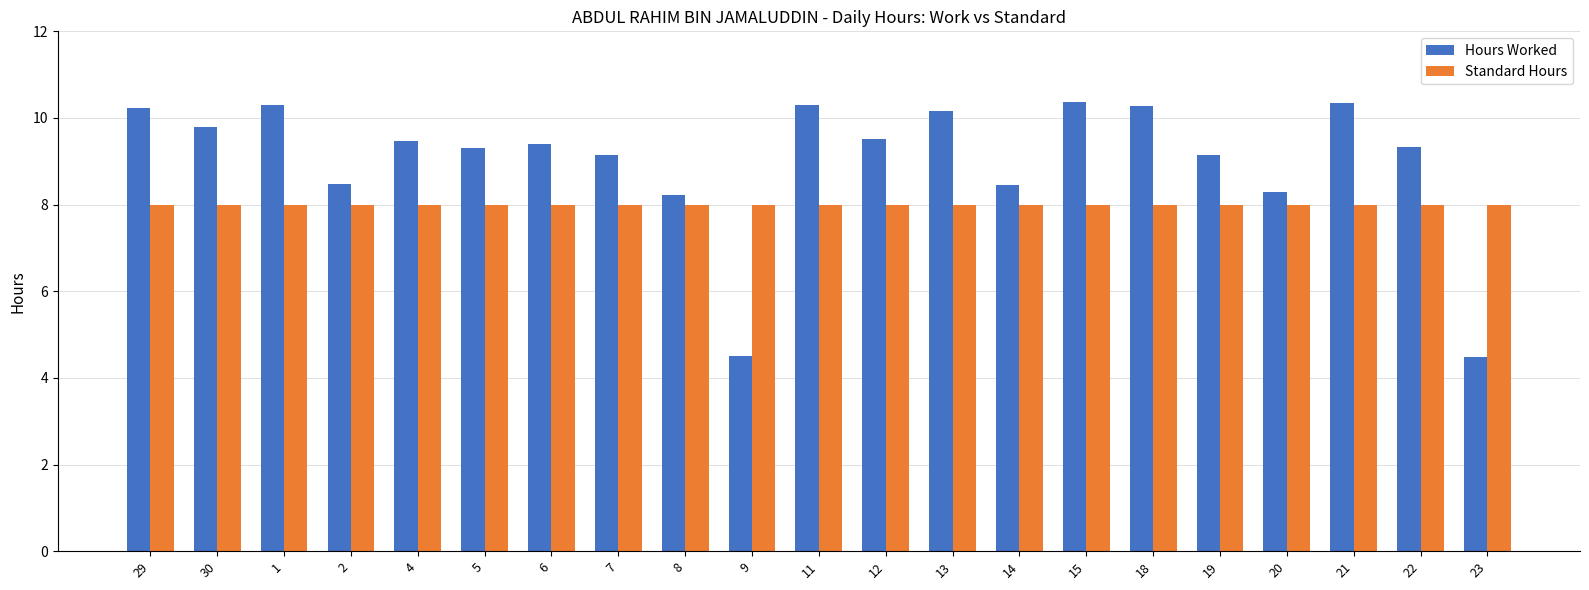

What is the label of the 11th bar from the right?

11